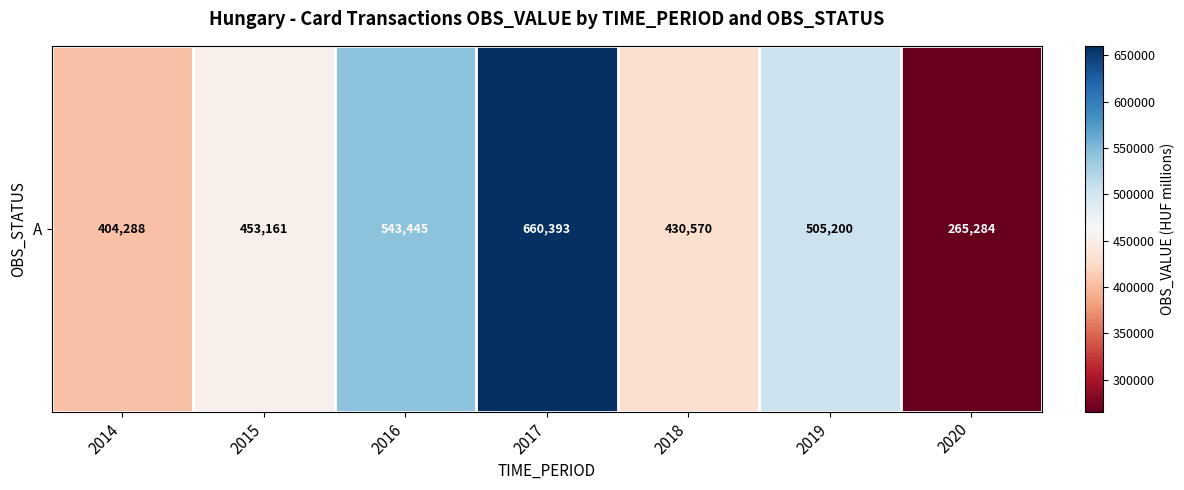

The value at 2014 is 404288.0. True or false?

True